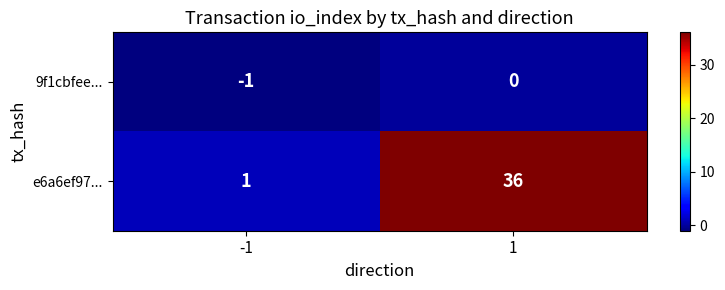

What is the maximum value for e6a6ef97...?

36